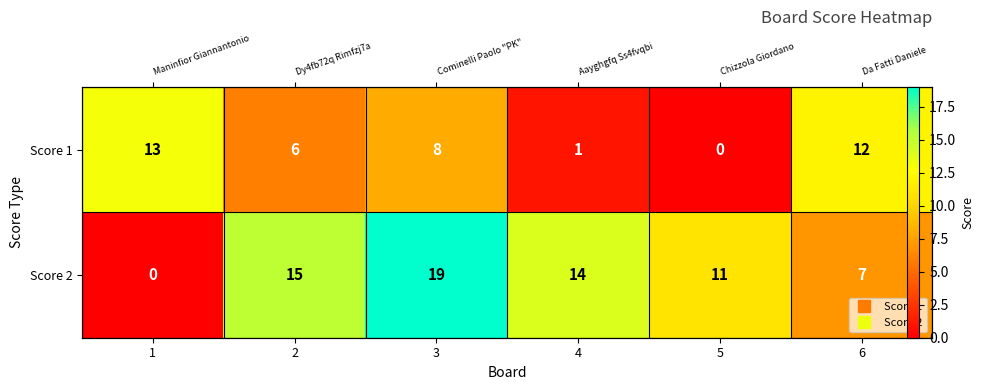

Which series has the widest spread of values?

Score 2